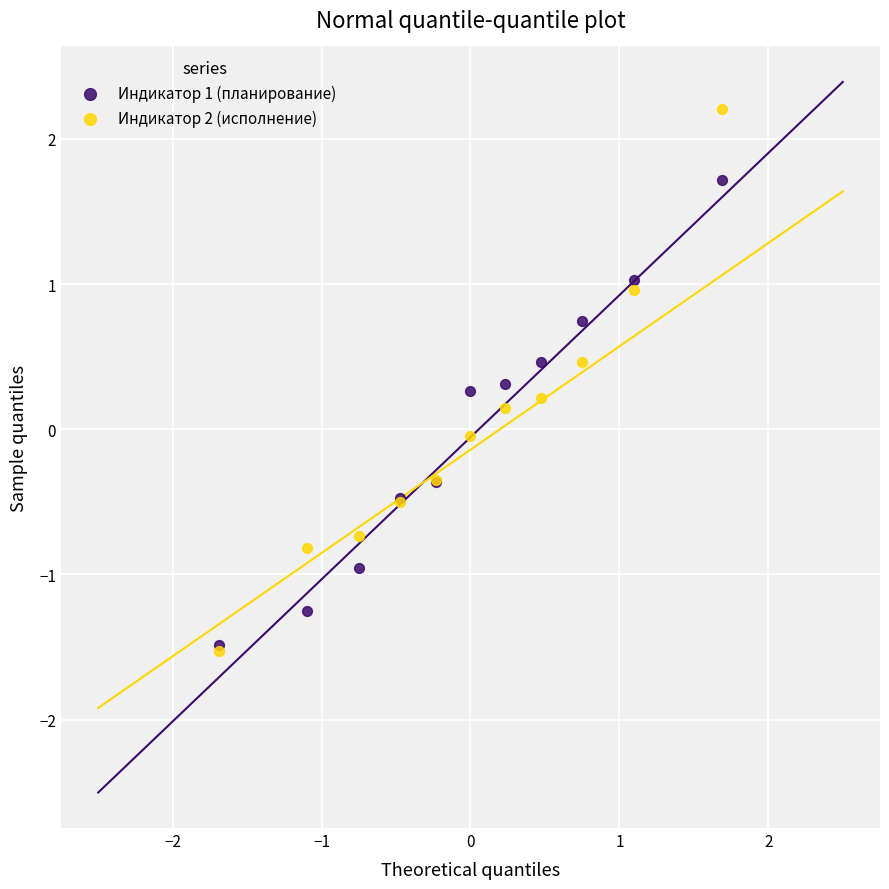

What are all the series names shown in the legend?

Индикатор 1 (планирование), Индикатор 2 (исполнение)